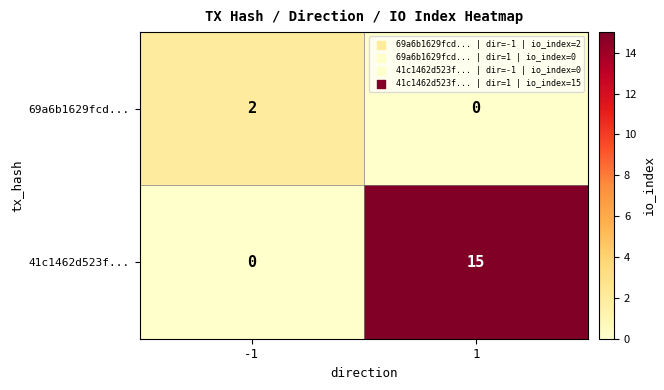

The 69a6b1629fcd... series shows 1 at -1. True or false?

False